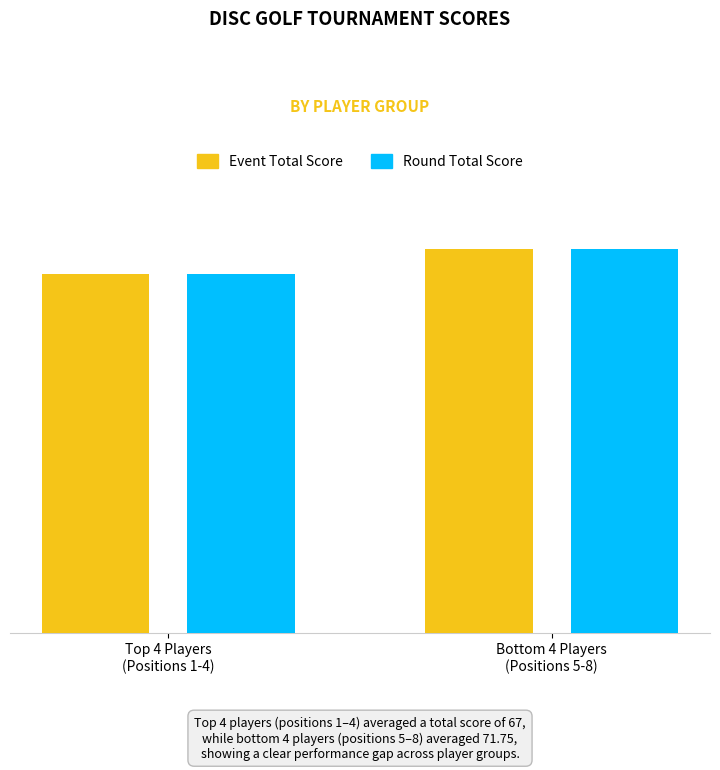

Reading left to right, what are all the values shown in this chart?

Event Total Score: 67.0	71.8
Round Total Score: 67.0	71.8